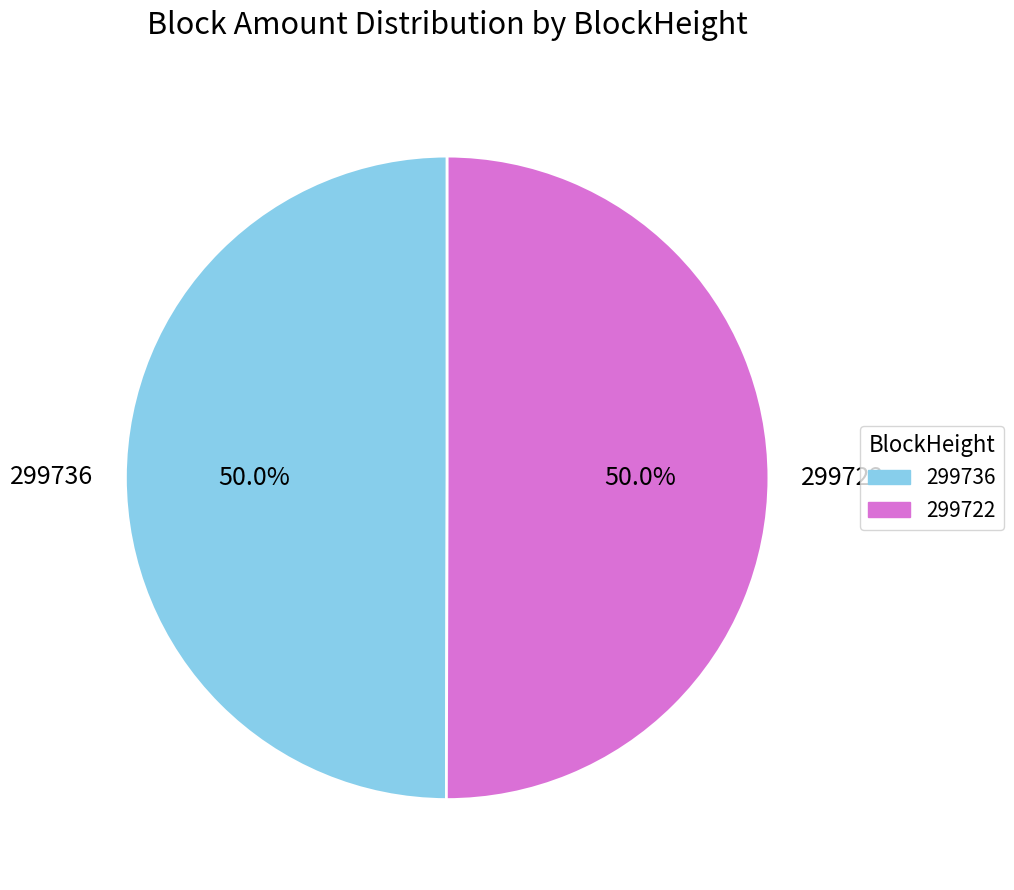

What is the ratio of the value at 299722 to the value at 299736?

1.0